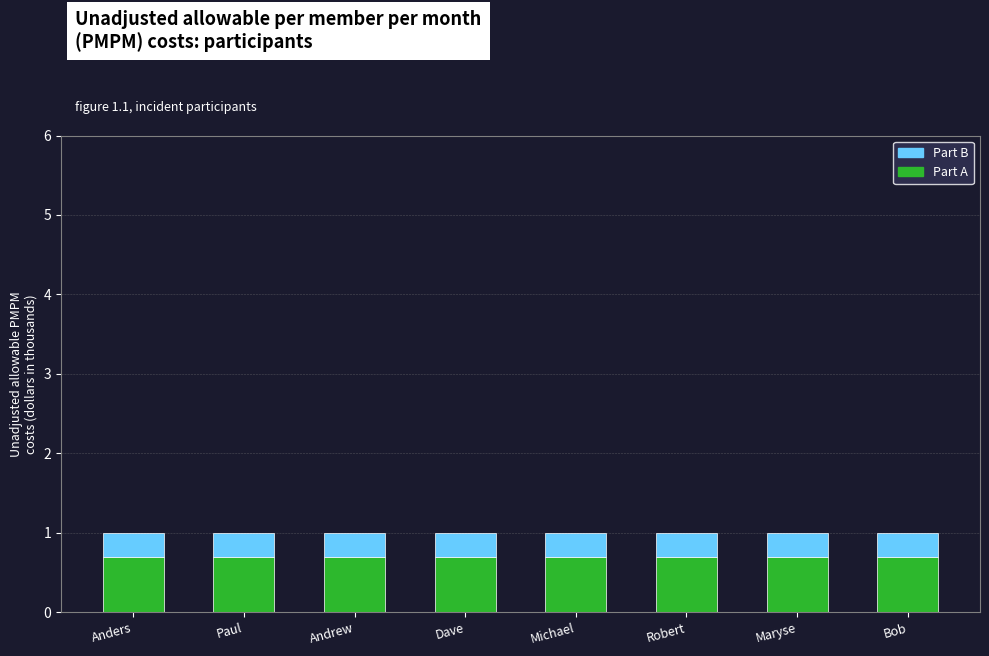

The Part A series shows 0.7 at Paul. True or false?

True